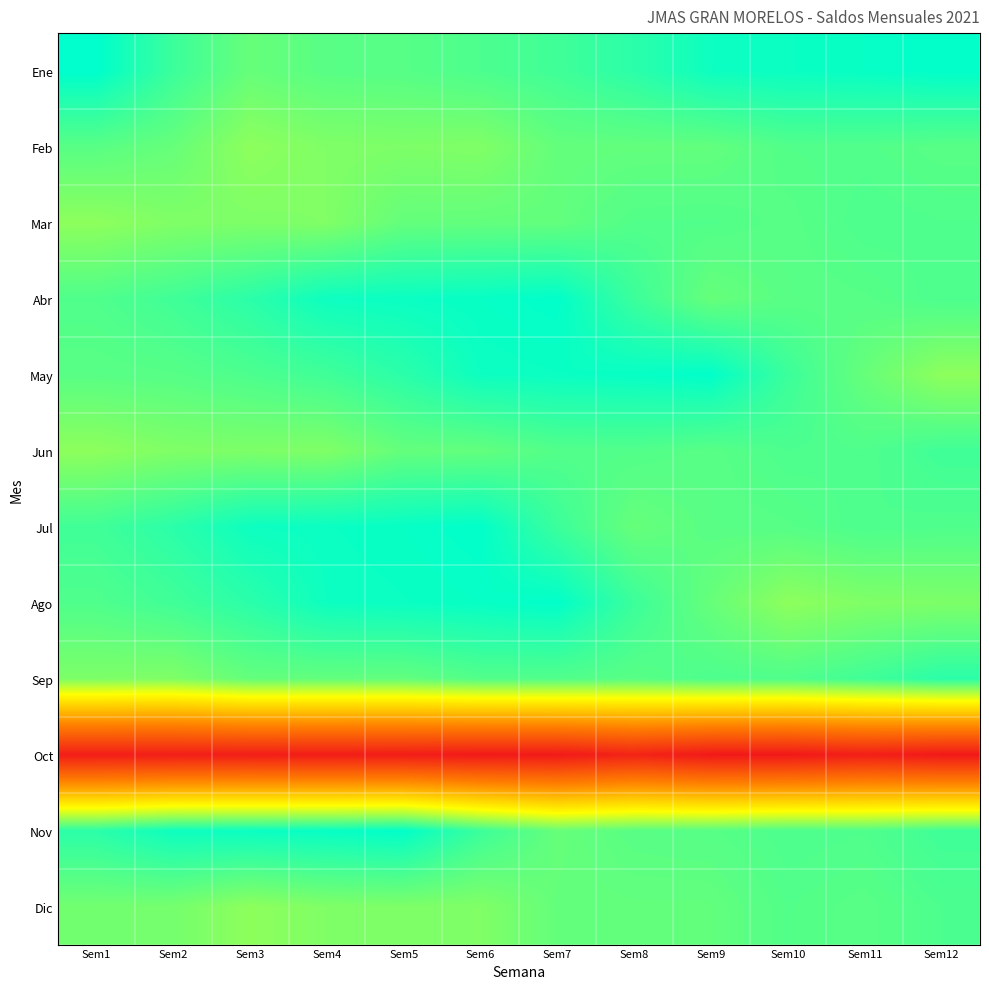

At how many categories does at least one series exceed 268416?

12